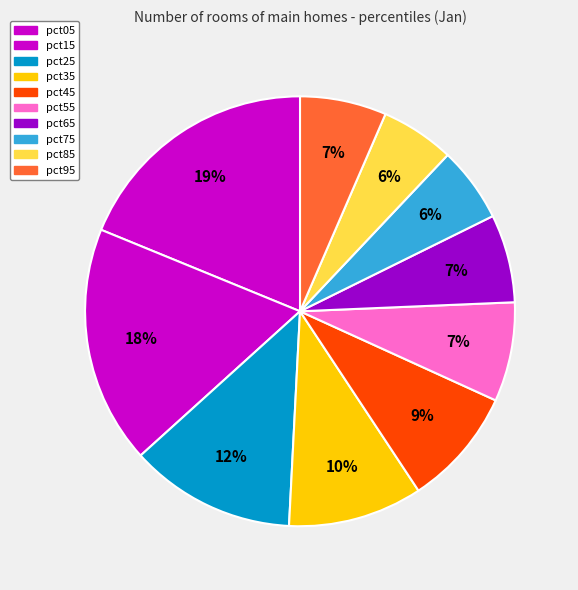

Which has a higher value, pct15 or pct45?

pct15